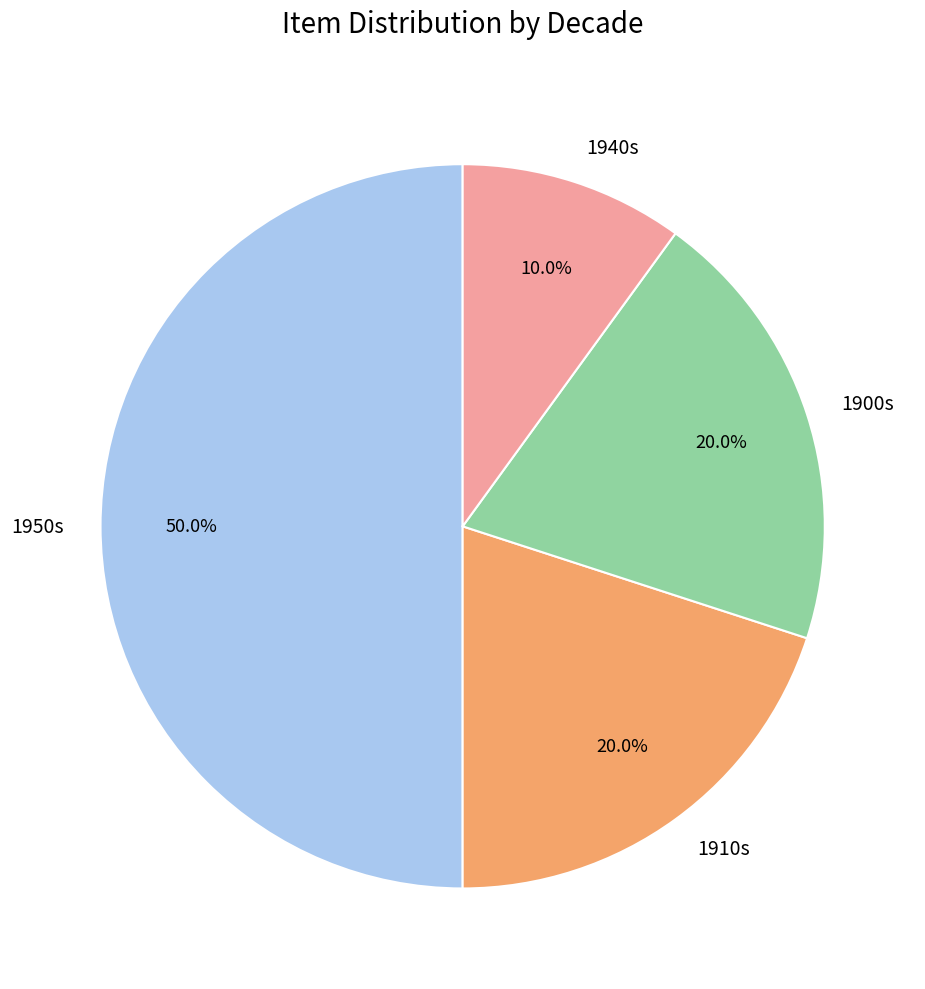

What portion of the pie excludes 1900s?

80.0%